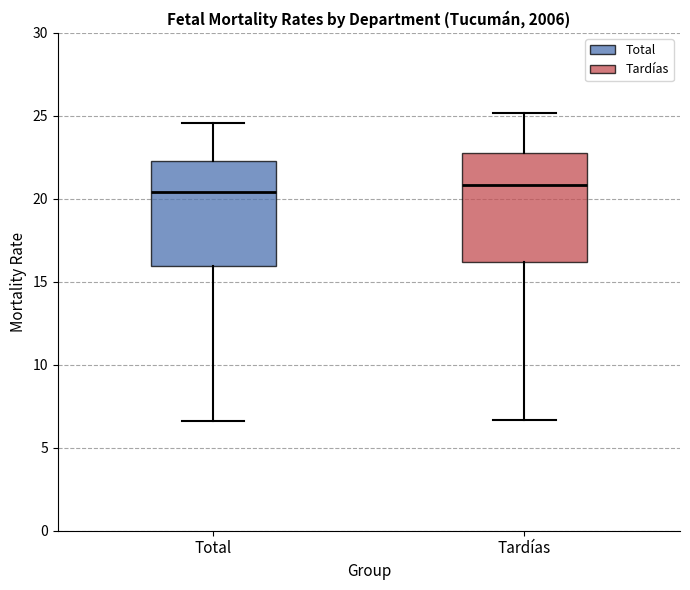

Where does the upper whisker of the box for Tardías end on the y-axis? The values are not printed on the chart, so give them approximately, as read against the axis.

25.0